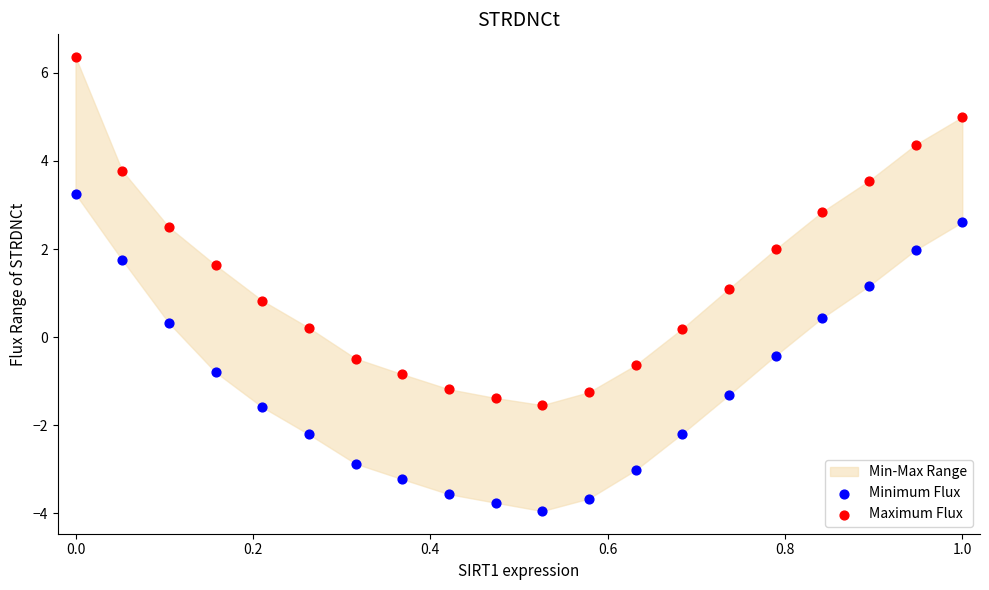

Across all data points, what is the range of Y values (max minus min)?

10.3